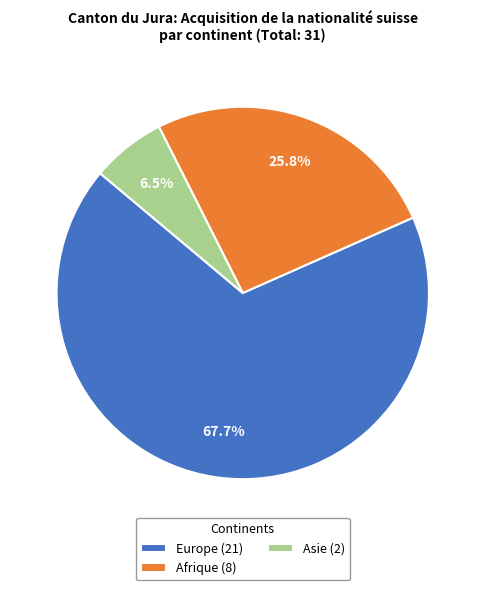

Which slice is the largest?

Europe (21)